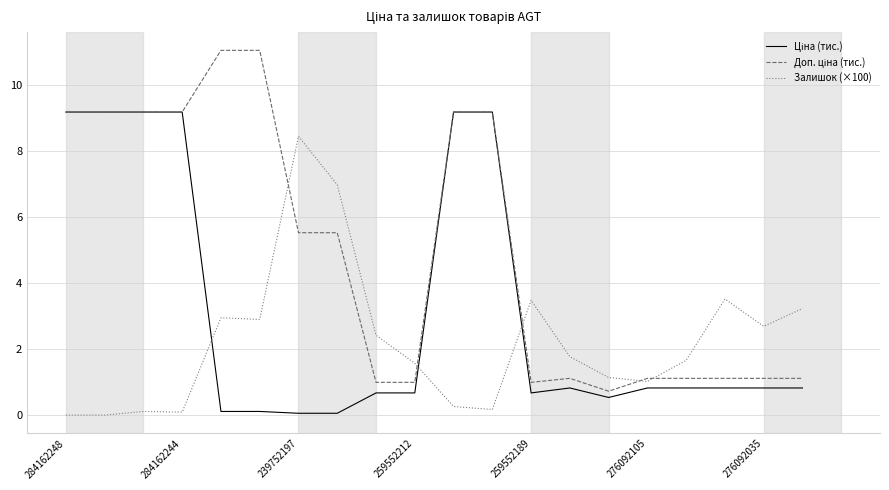

What is the spread (max minus min) of values at 276092105?

0.3